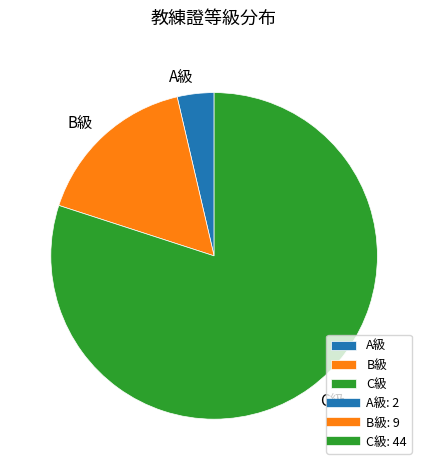

Which slice is the smallest?

A級